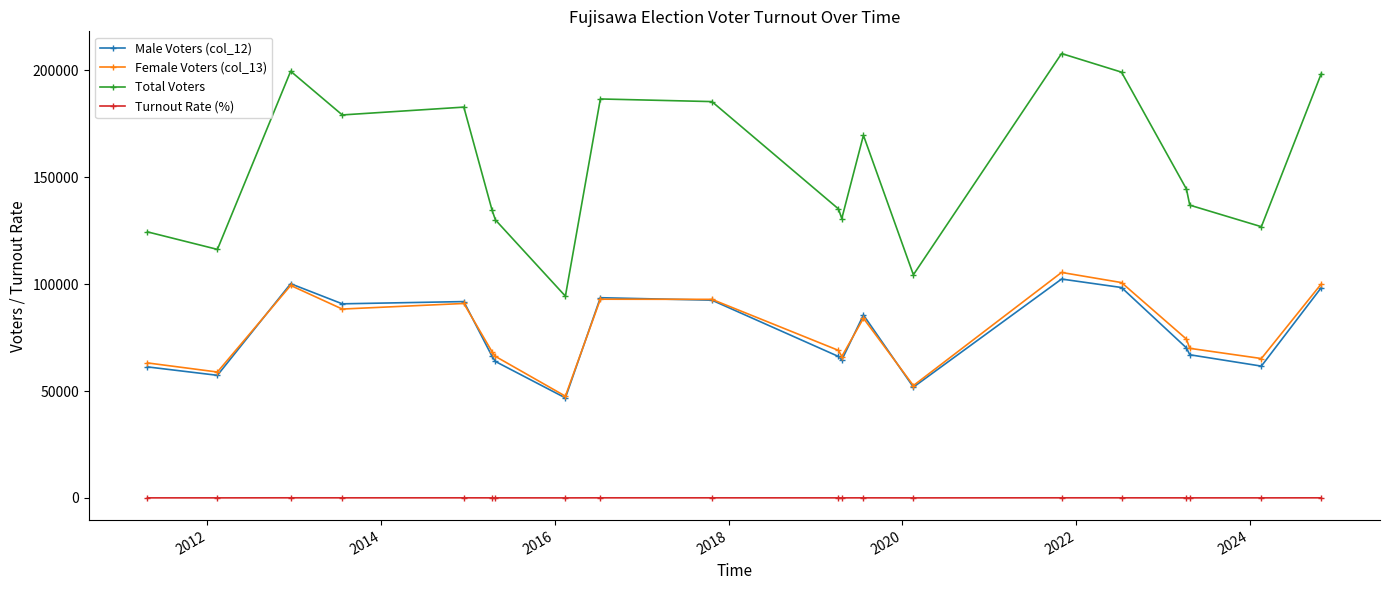

What is the value of the Total Voters point at the 16th from the left?

199106.0